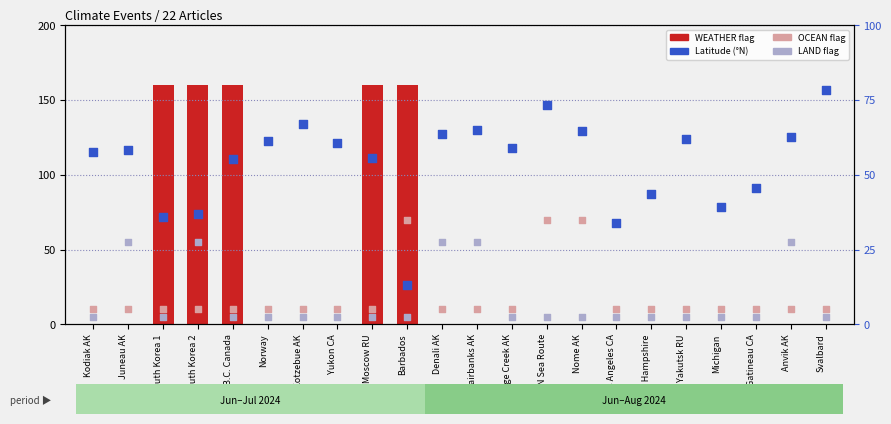

At which category is the sum across all series the highest?

South Korea 2